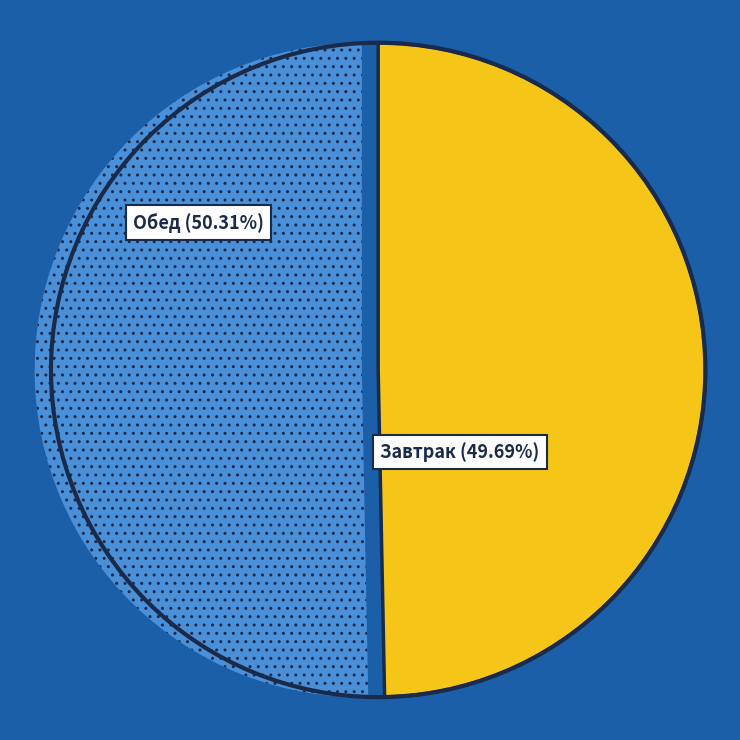

Is there a majority slice in this chart?

Yes